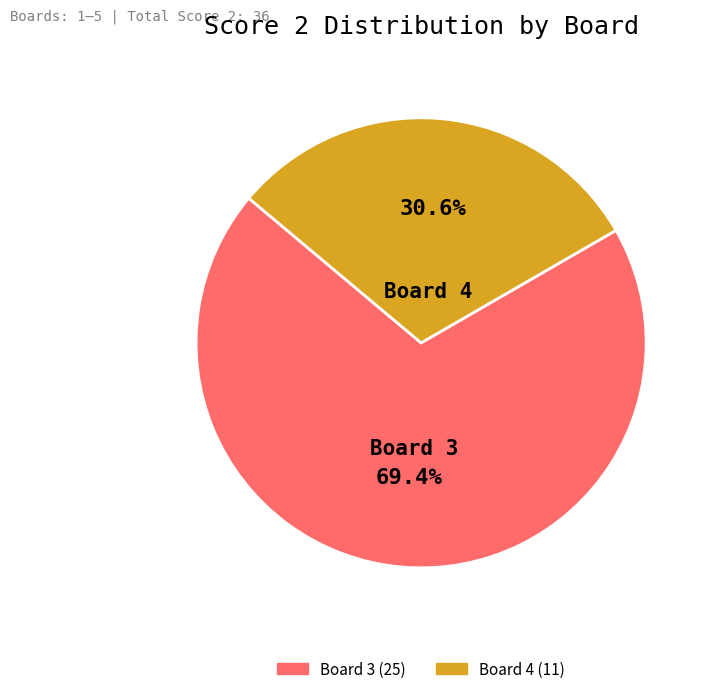

To the nearest percent, what is the difference between the largest and smallest slice percentages?

39%